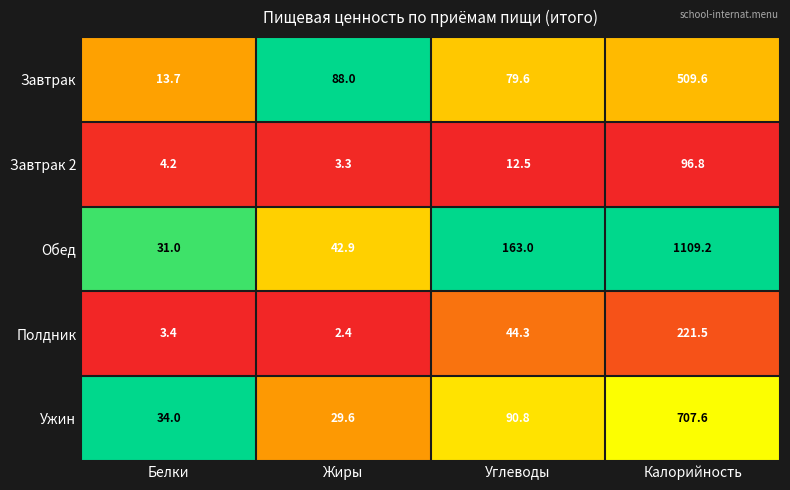

How many series are shown in this chart?

5